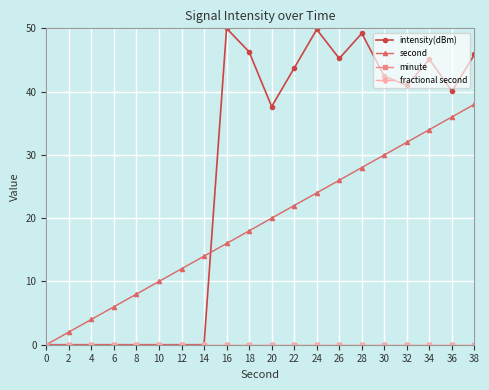

Which series has the widest spread of values?

intensity(dBm)